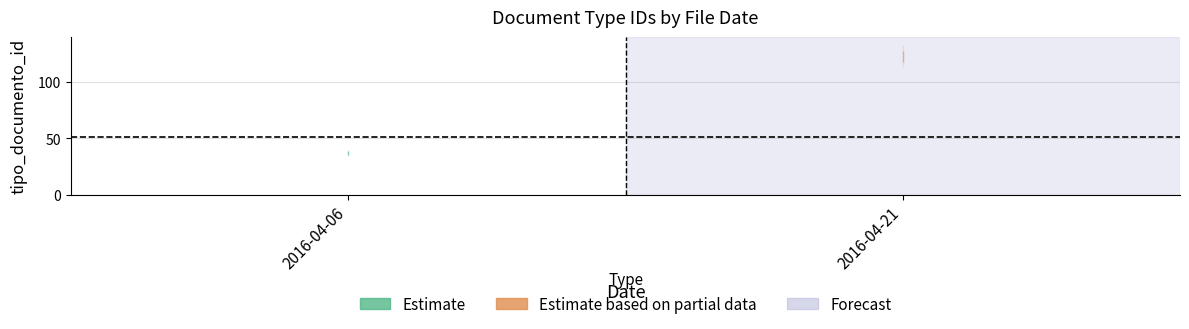

Is it true that the value at 2016-04-06 is 39?

True